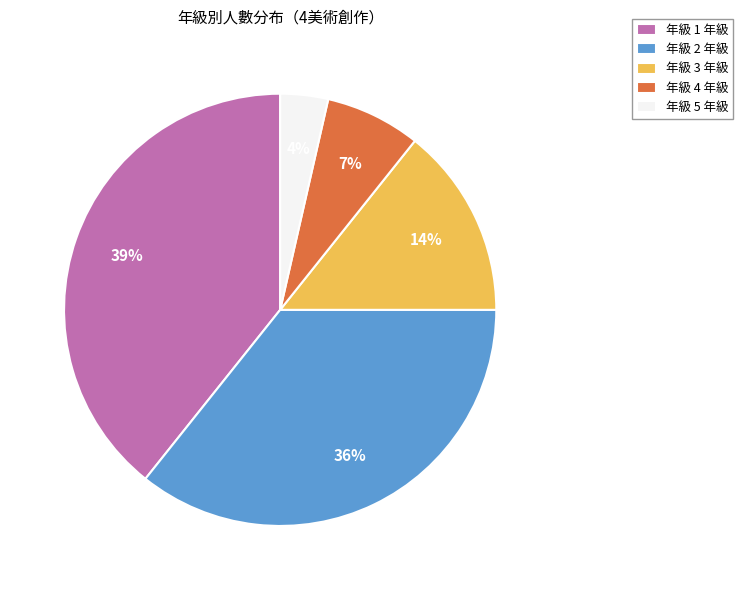

True or false: 年級 3 年級 accounts for 14% of the total.

True